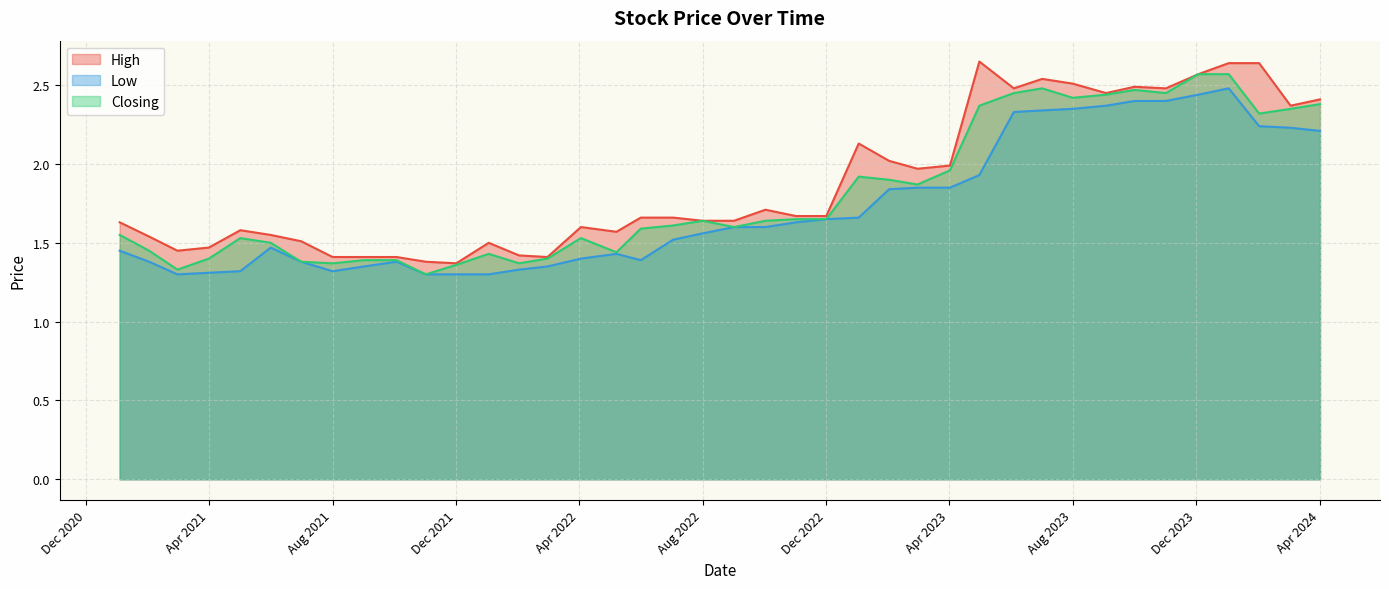

Between 02/04/2023 and 01/08/2022, which is larger?

02/04/2023